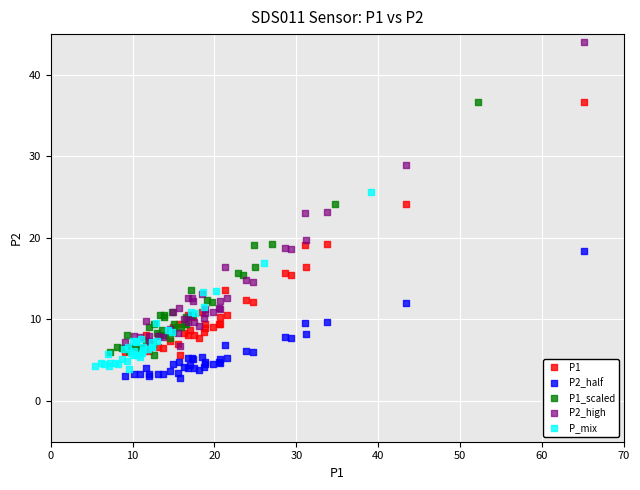

What are all the series names shown in the legend?

P1, P2_half, P1_scaled, P2_high, P_mix